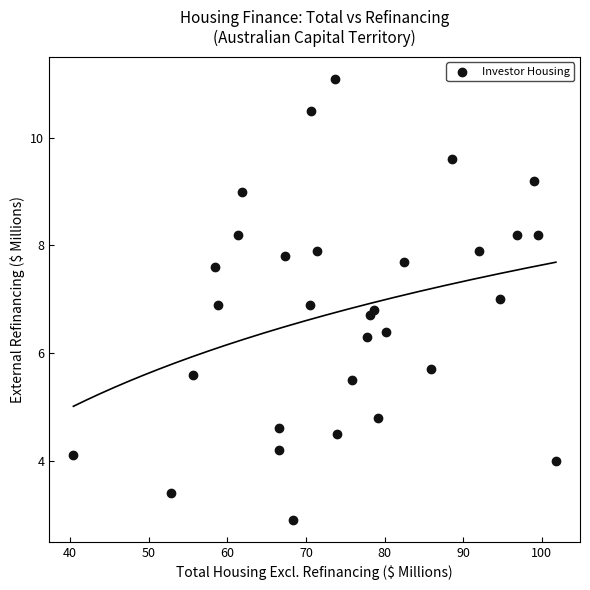

What is the range of X values (max minus min)?

61.4